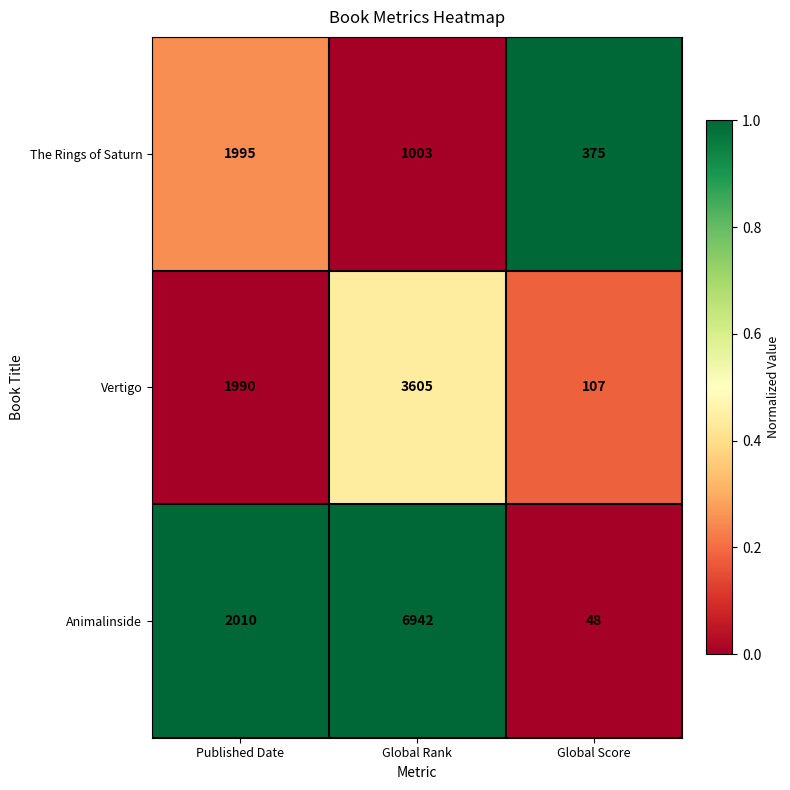

Rank the series at Published Date from highest to lowest value.

Animalinside, The Rings of Saturn, Vertigo